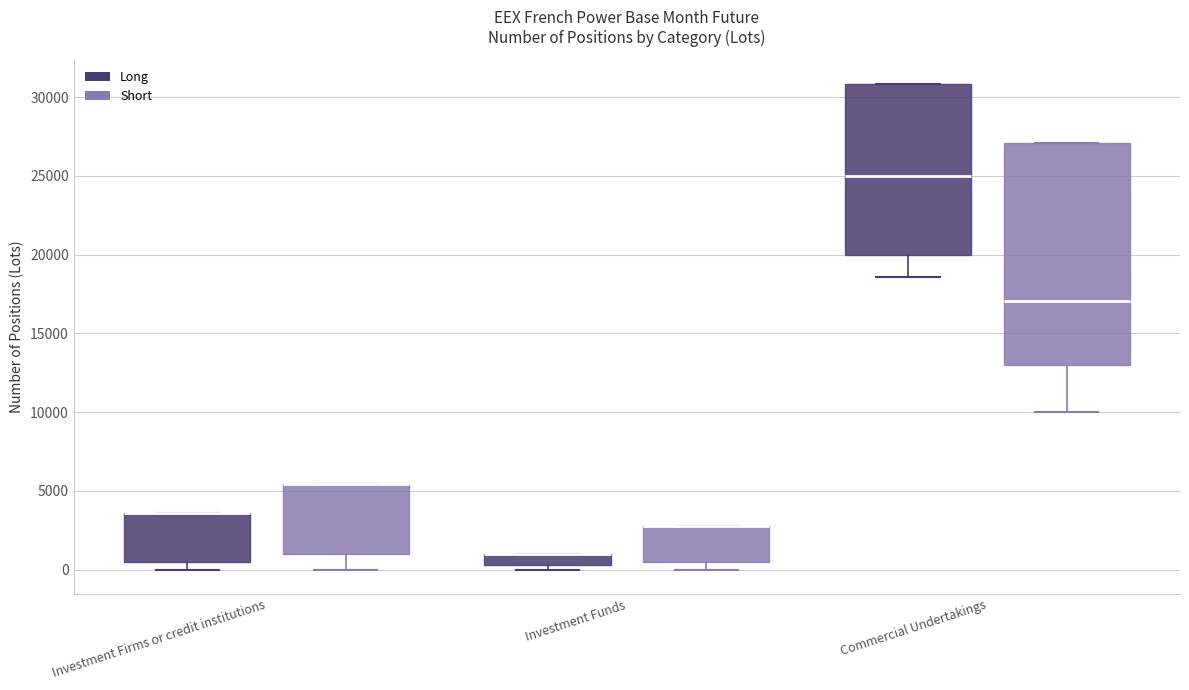

Where does the lower whisker of the box for Investment Firms or credit institutions (Short) end on the y-axis? The values are not printed on the chart, so give them approximately, as read against the axis.

0